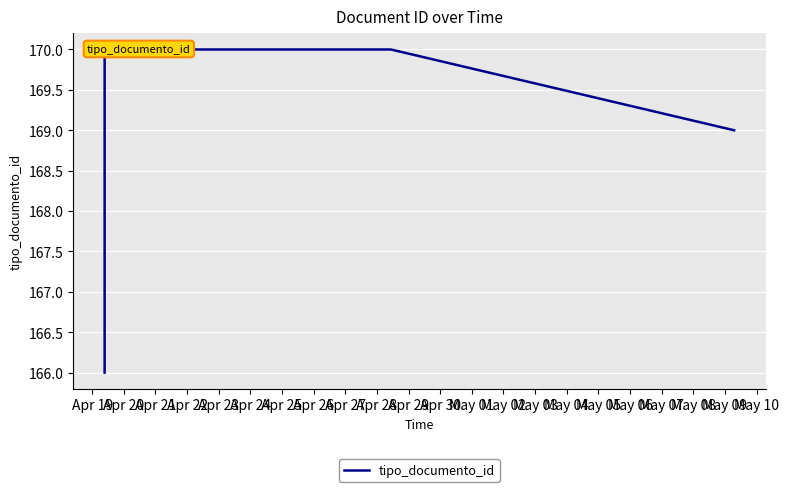

Reading left to right, list all the values displayed in this chart.

166	170	170	170	170	170	170	170	170	169